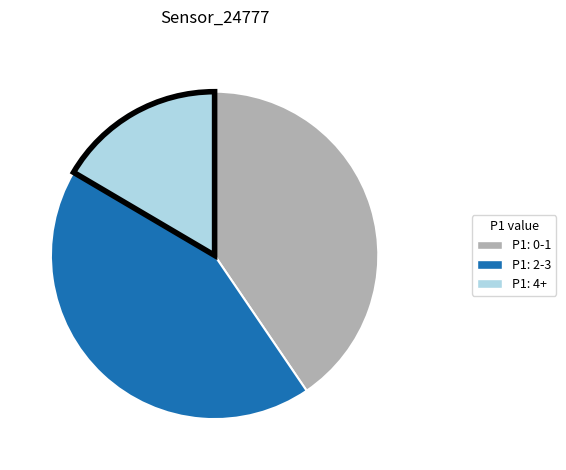

How many slices are in this pie chart?

3